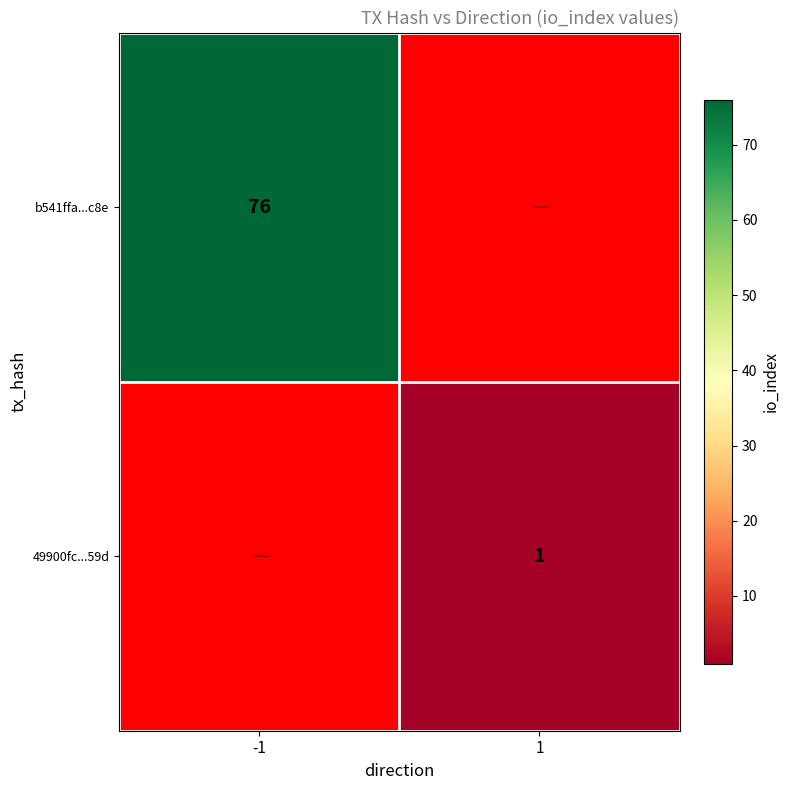

The 49900fc...59d series shows 1 at 1. True or false?

True